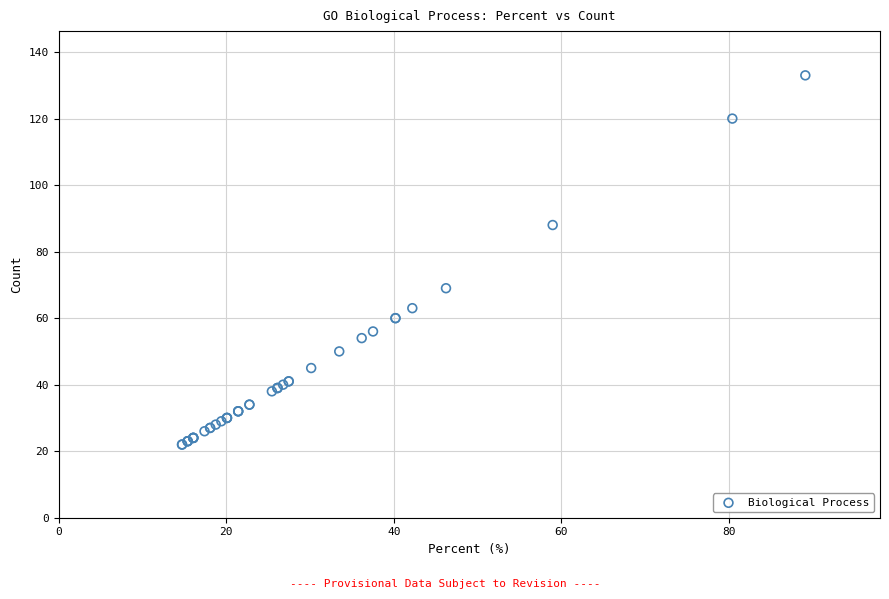

What Y value in the scatter plot is closest to 77?

69